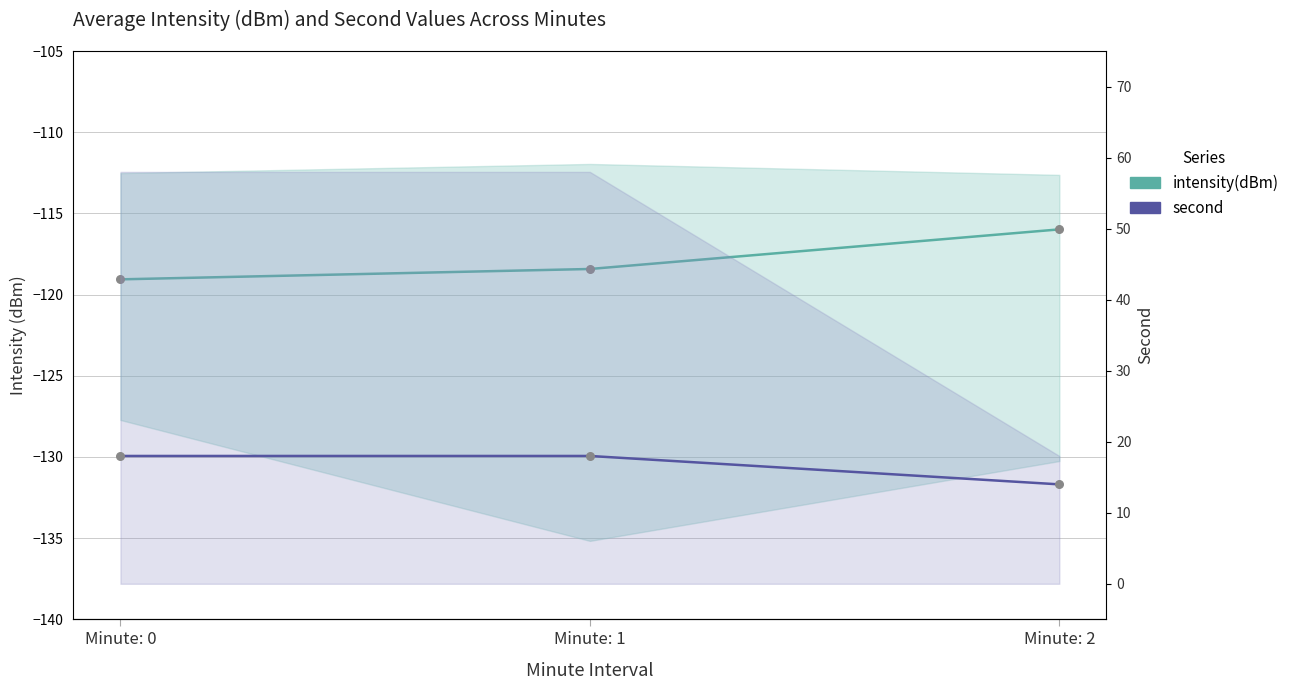

At how many categories does at least one series exceed -13?

3